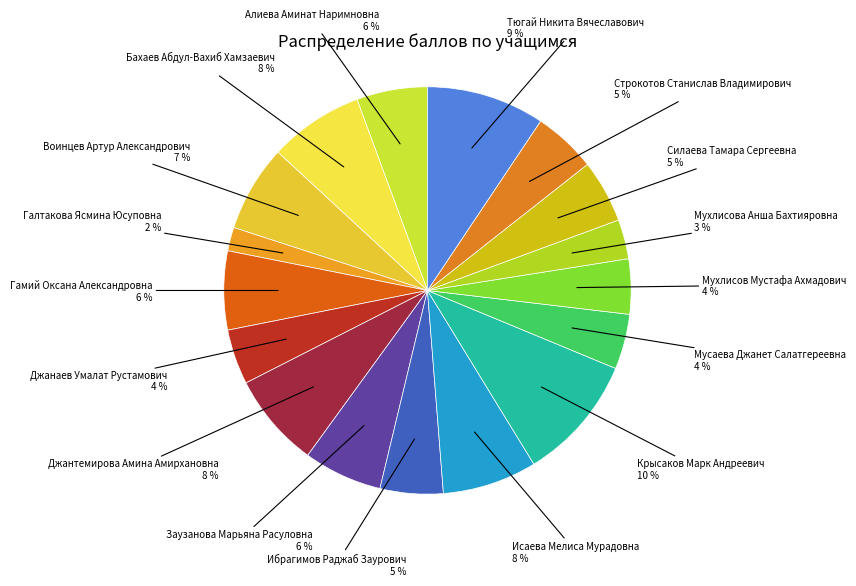

Combined, do Мухлисов Мустафа Ахмадович and Гамий Оксана Александровна account for over 50%?

No